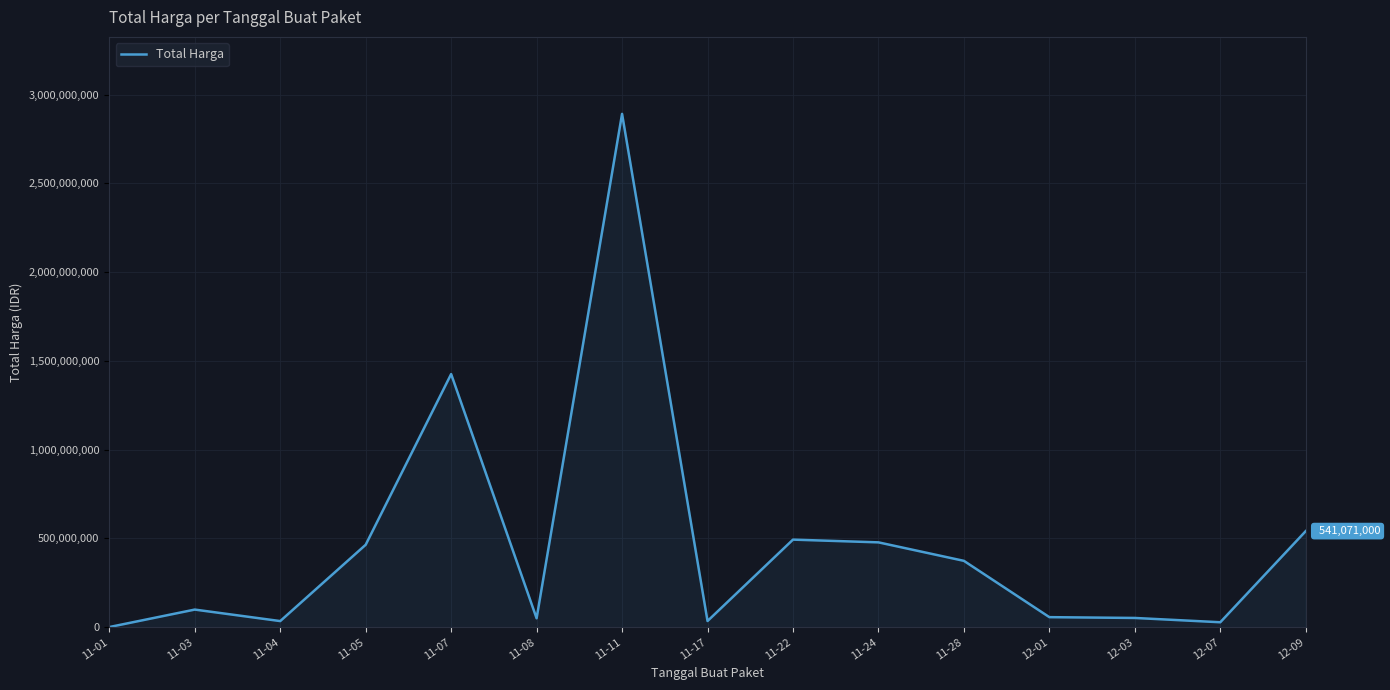

Which label corresponds to the largest value in the chart?

11-11